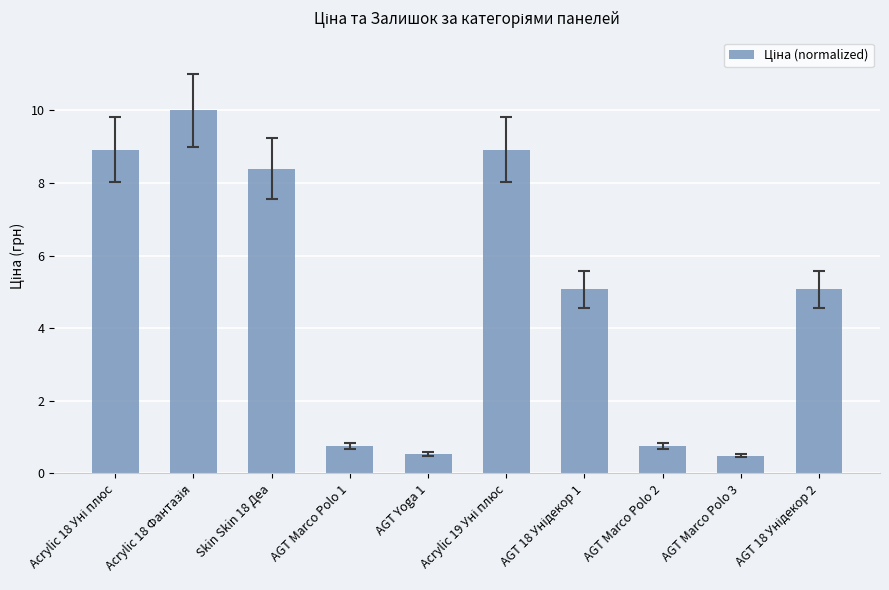

What is the label of the 8th bar from the right?

Skin Skin 18 Деа